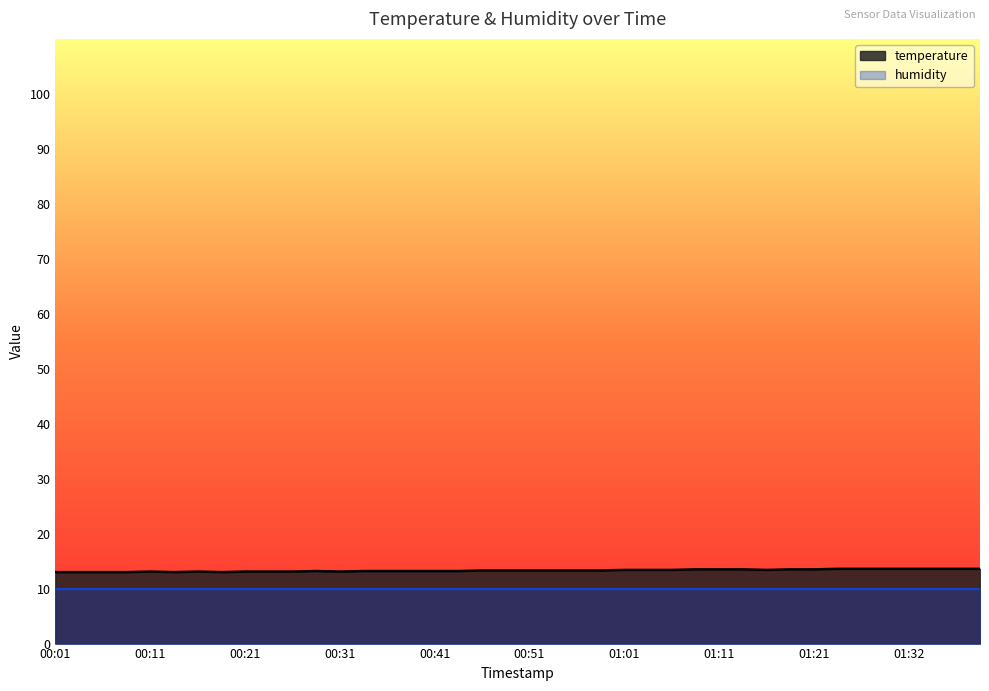

What is the difference between the values at 00:46 and 00:21?

0.2